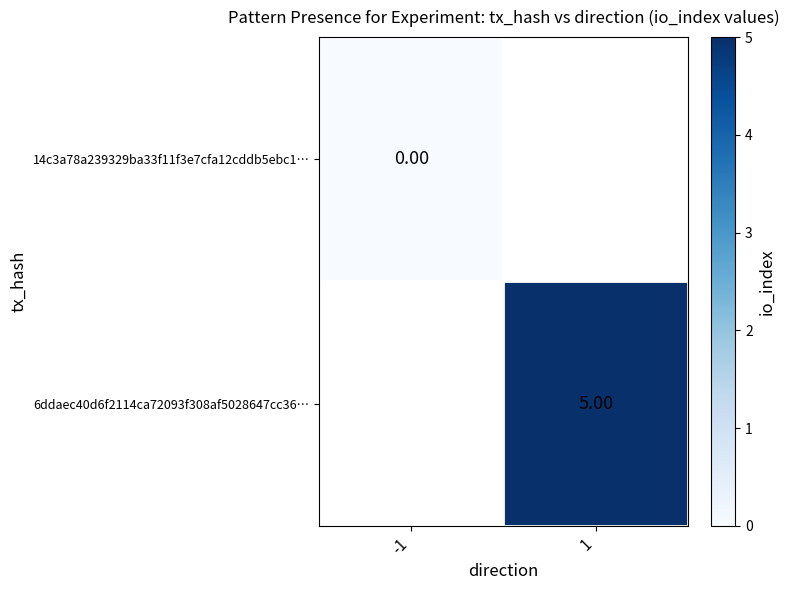

Is the value of 14c3a78a239329ba33f11f3e7cfa12cddb5ebc1… at -1 greater than the value of 6ddaec40d6f2114ca72093f308af5028647cc36… at 1?

No